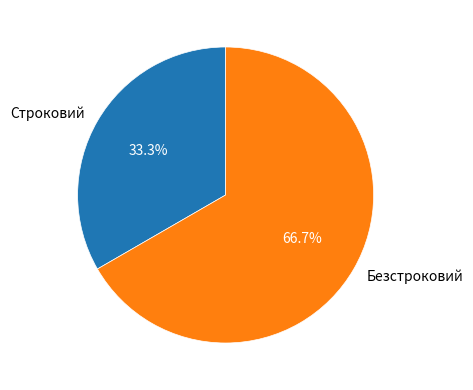

To the nearest percent, what is the difference between the largest and smallest slice percentages?

33%